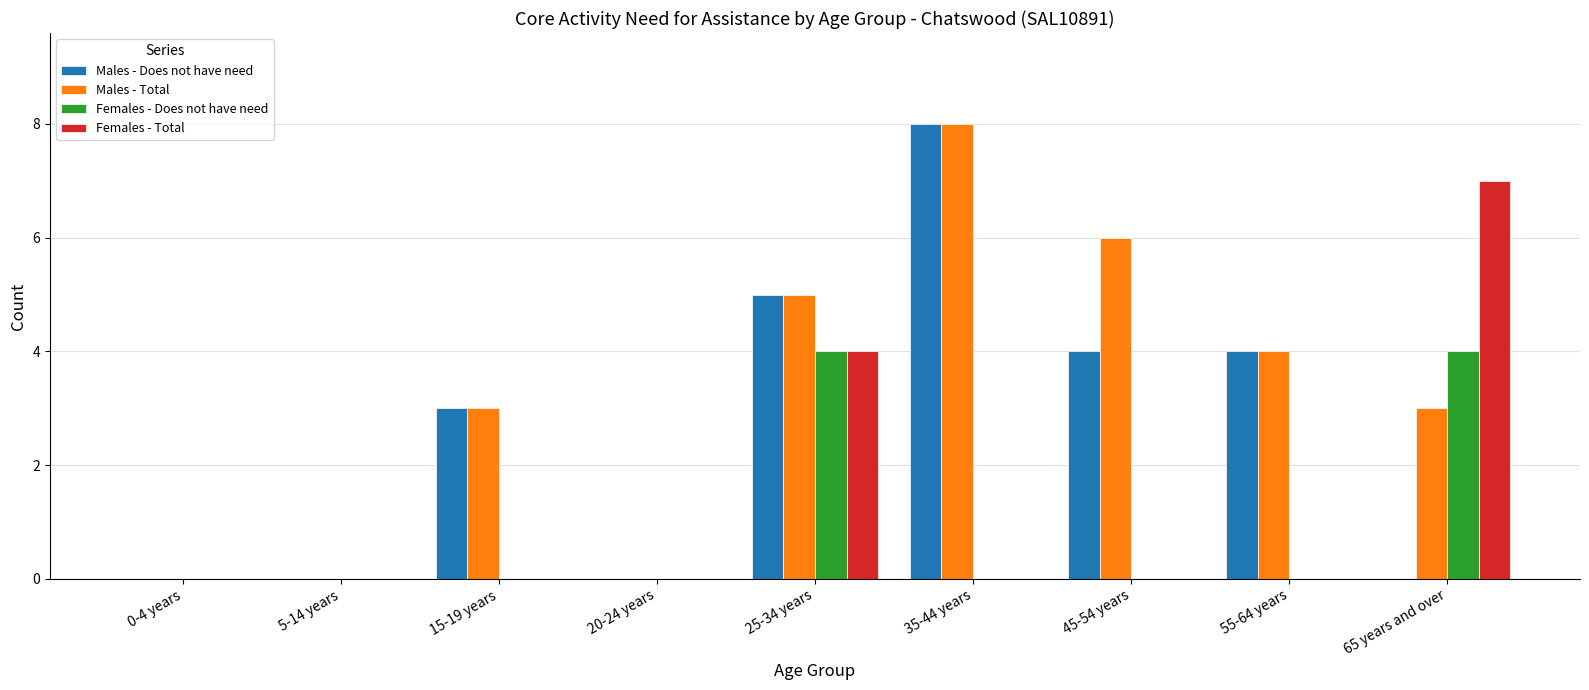

Are the bars horizontal?

No